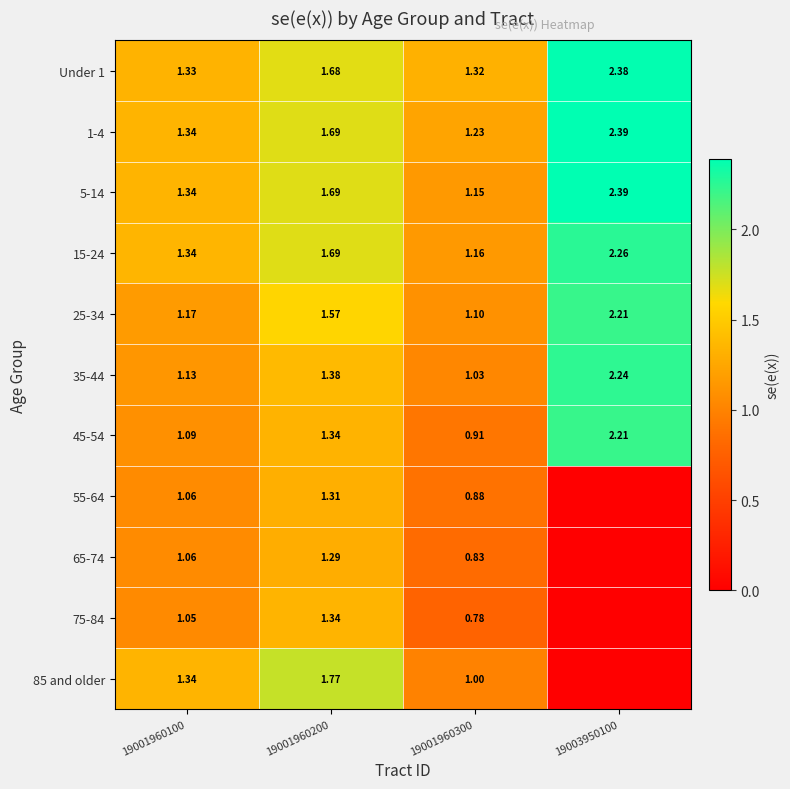

At how many categories does at least one series exceed 2?

1